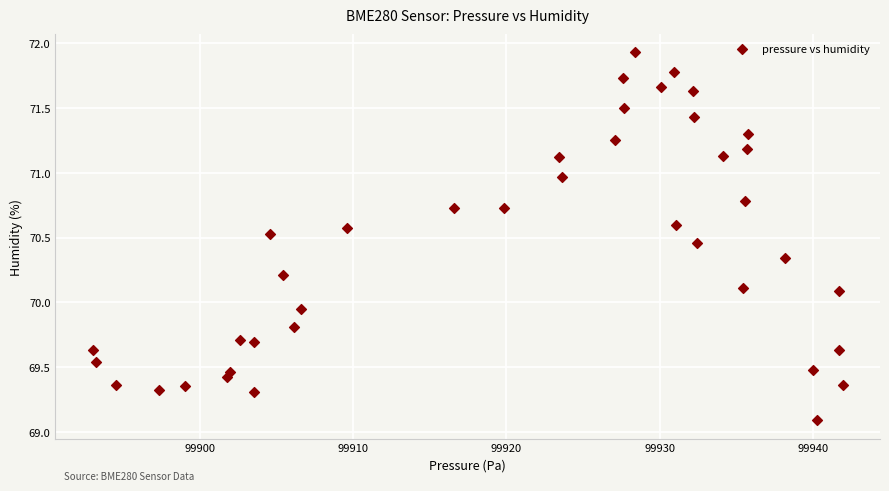

What is the range of Y values (max minus min)?

2.8